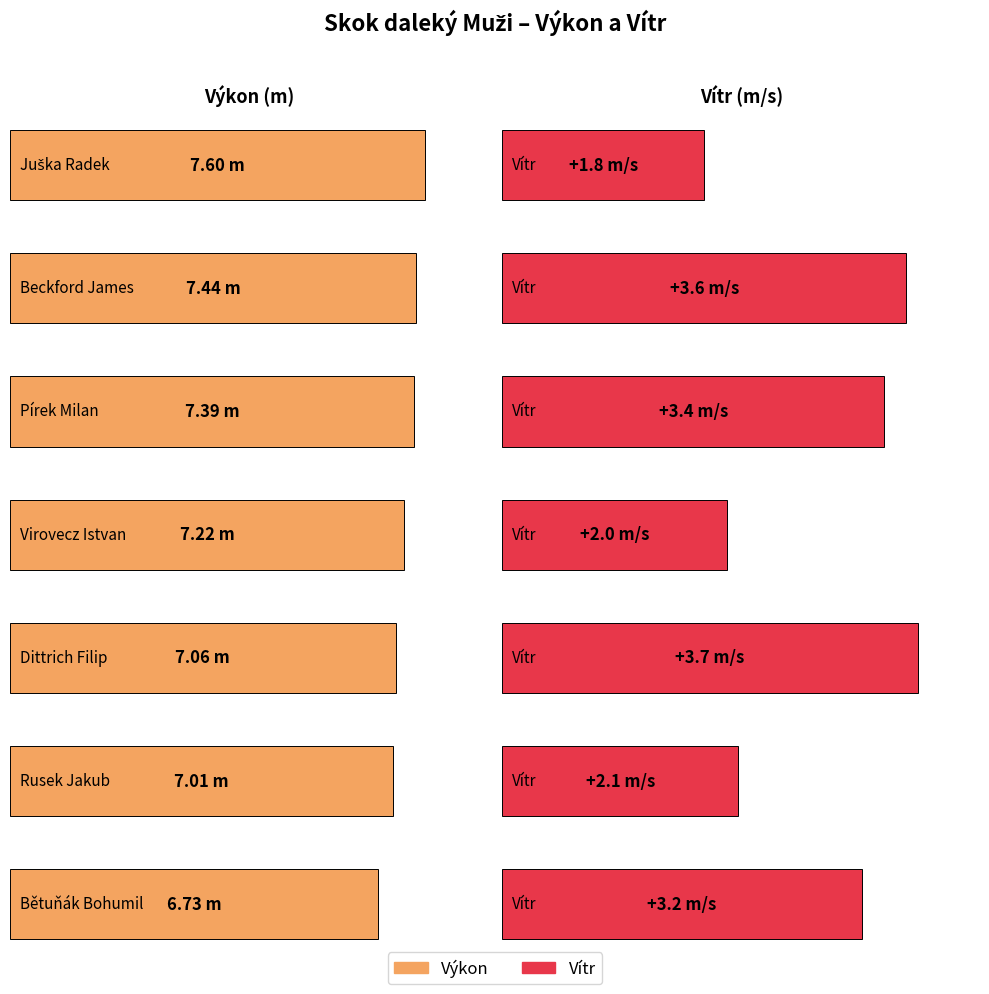

At which category does the chart reach its peak across all series?

Juška Radek